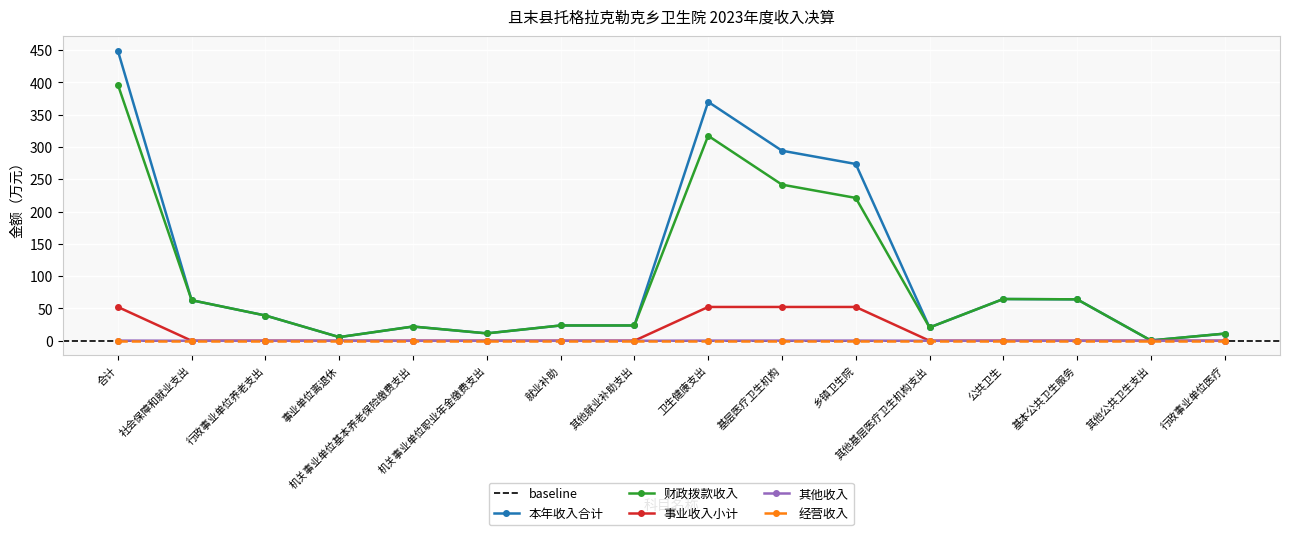

Rank the series by their maximum value, from highest to lowest.

本年收入合计, 财政拨款收入, 事业收入小计, 其他收入